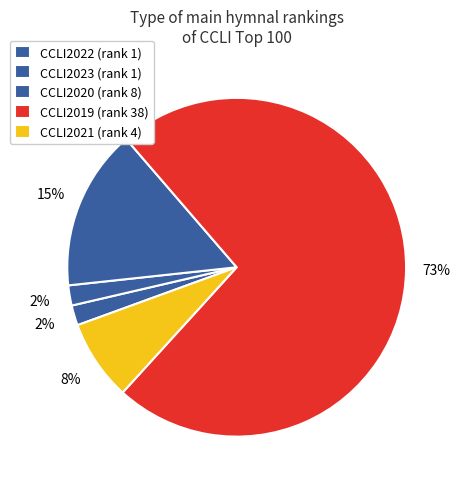

Count the number of slices in the pie.

5